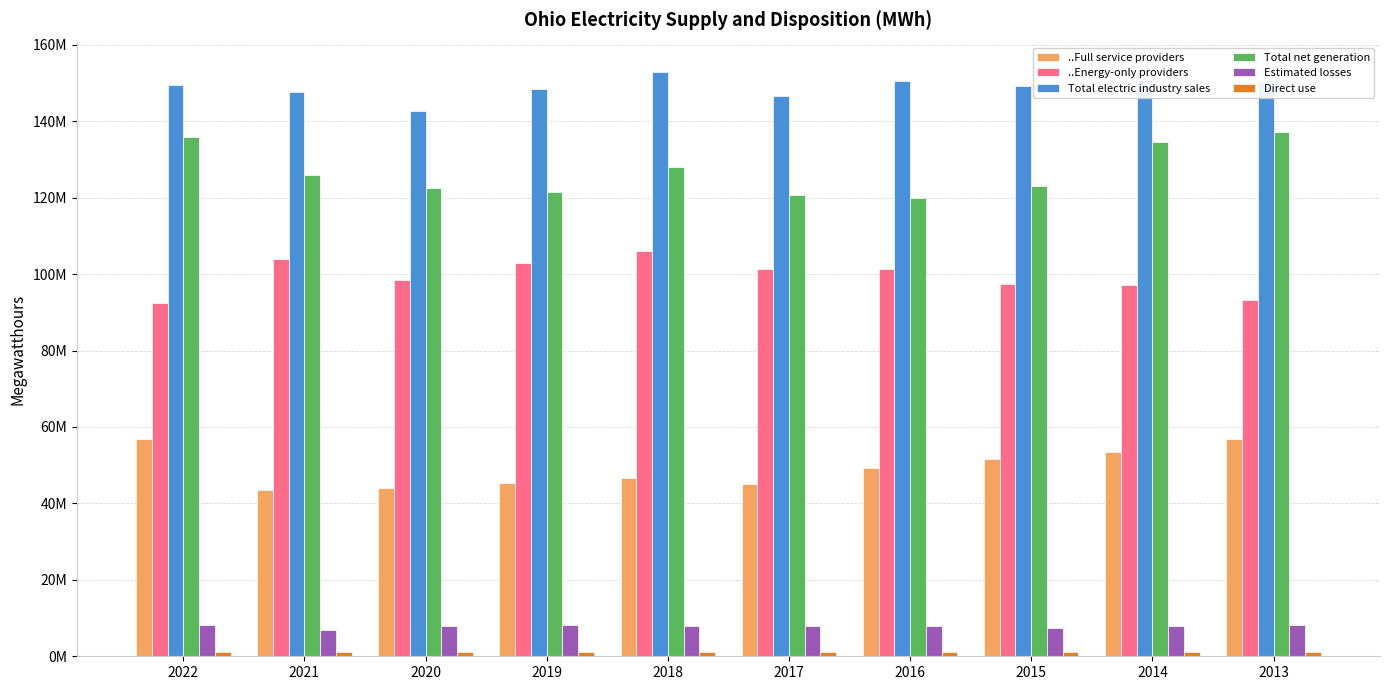

Does the chart contain any negative values?

No